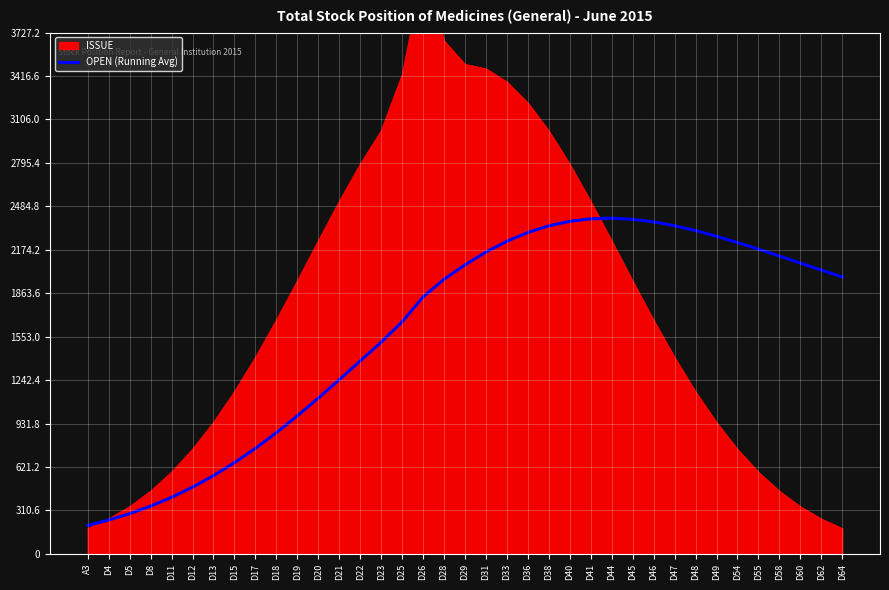

Which label corresponds to the largest value in the chart?

D44